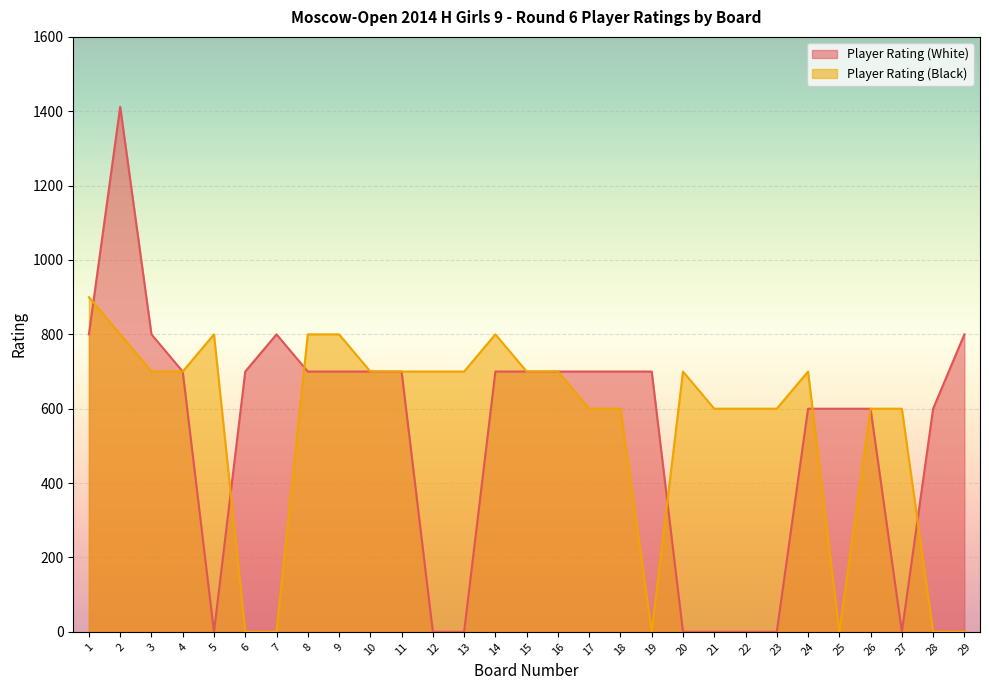

Is it true that Player Rating (White) equals 700 at 4?

True